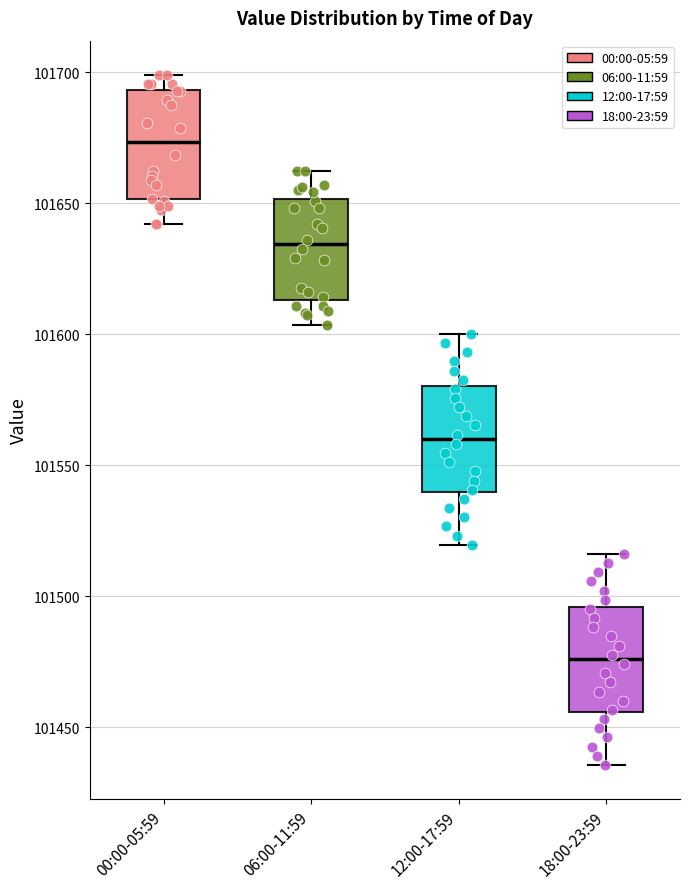

Where does the lower whisker of the box for 18:00-23:59 end on the y-axis? The values are not printed on the chart, so give them approximately, as read against the axis.

101435